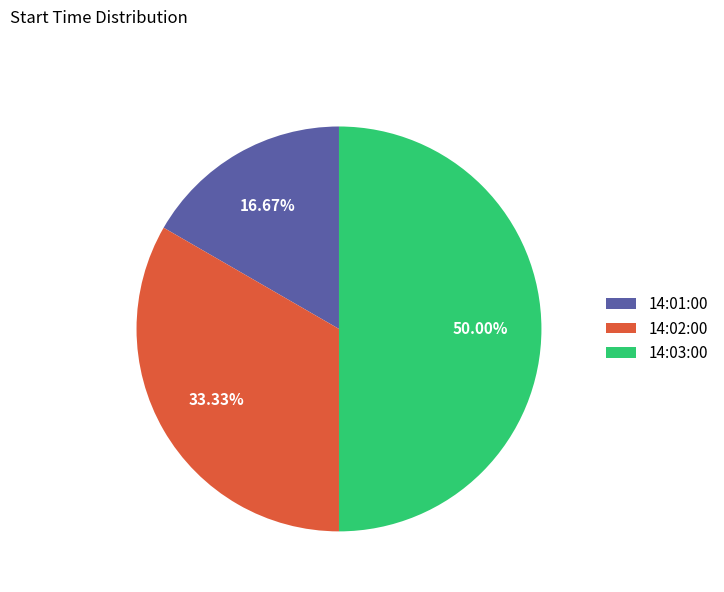

How many slices are in this pie chart?

3